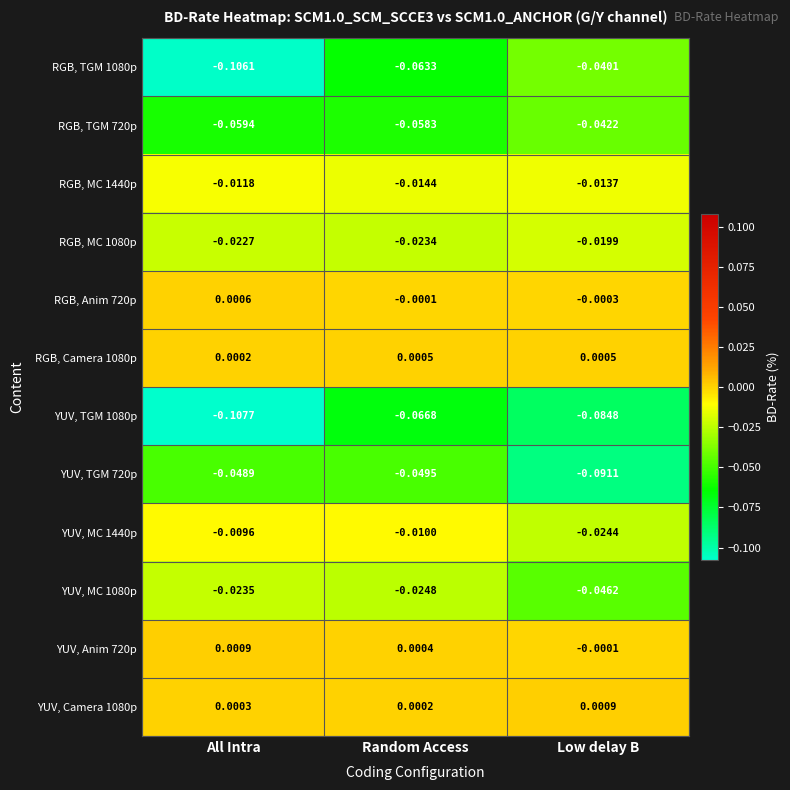

At which category does the chart reach its minimum across all series?

All Intra